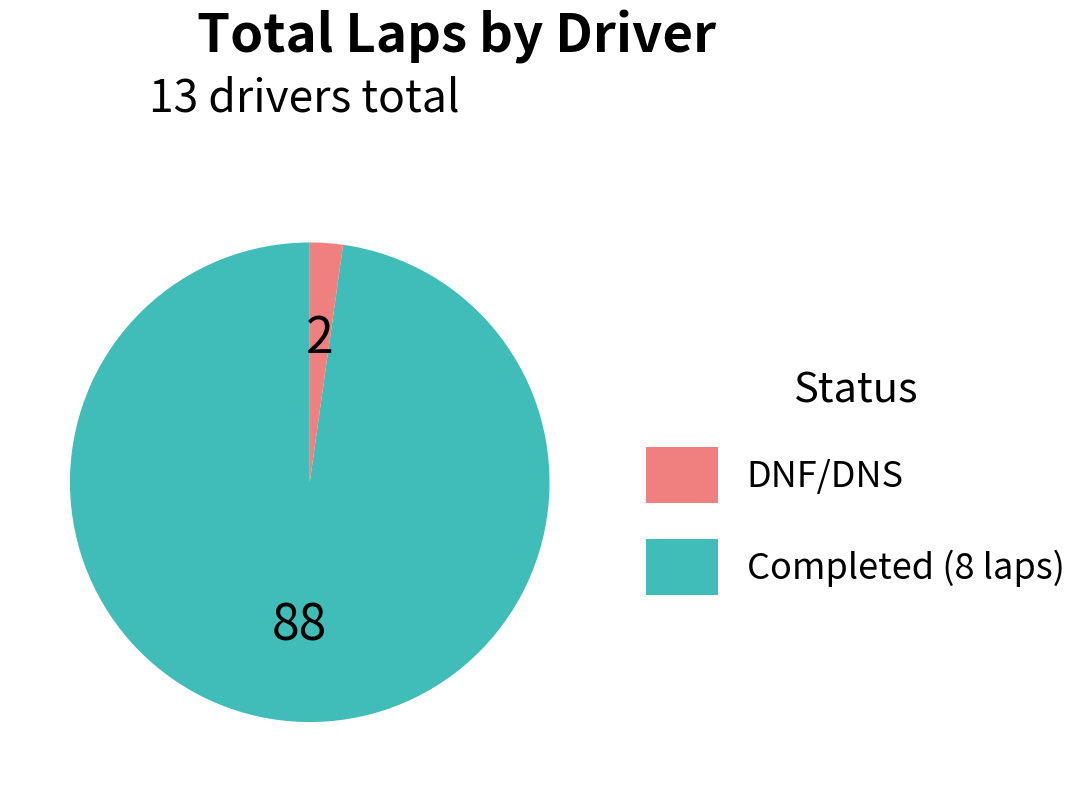

Is there a majority slice in this chart?

Yes